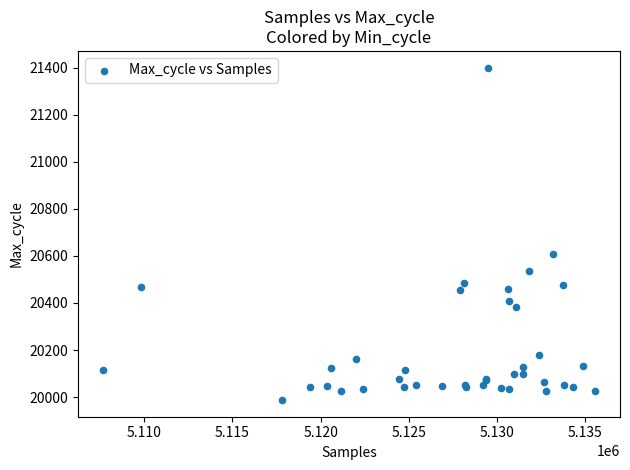

What Y value in the scatter plot is closest to 20694?

20607